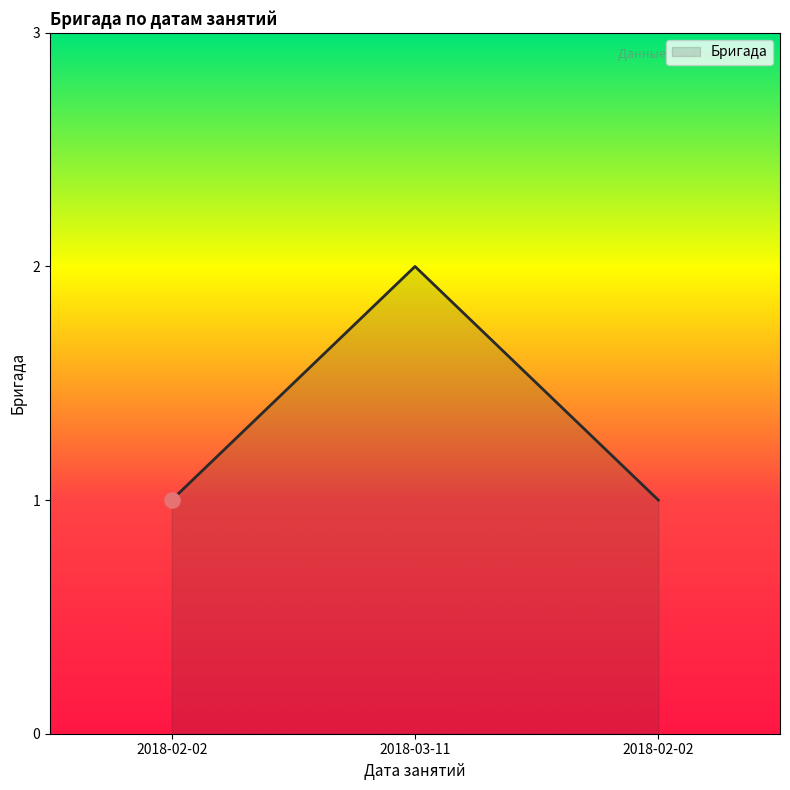

How many series are shown in this chart?

1